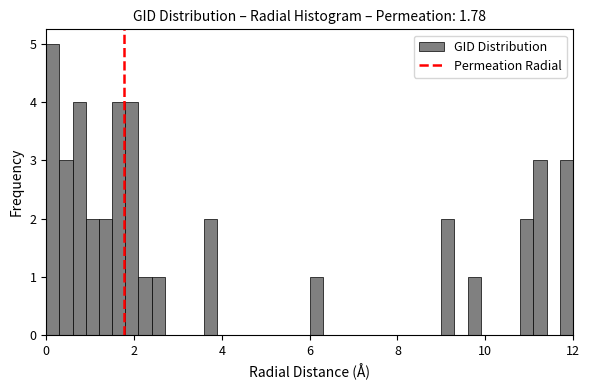

Around what value on the x-axis is the tallest bar? Give the approximate position of its centre, as read against the axis.

0.2